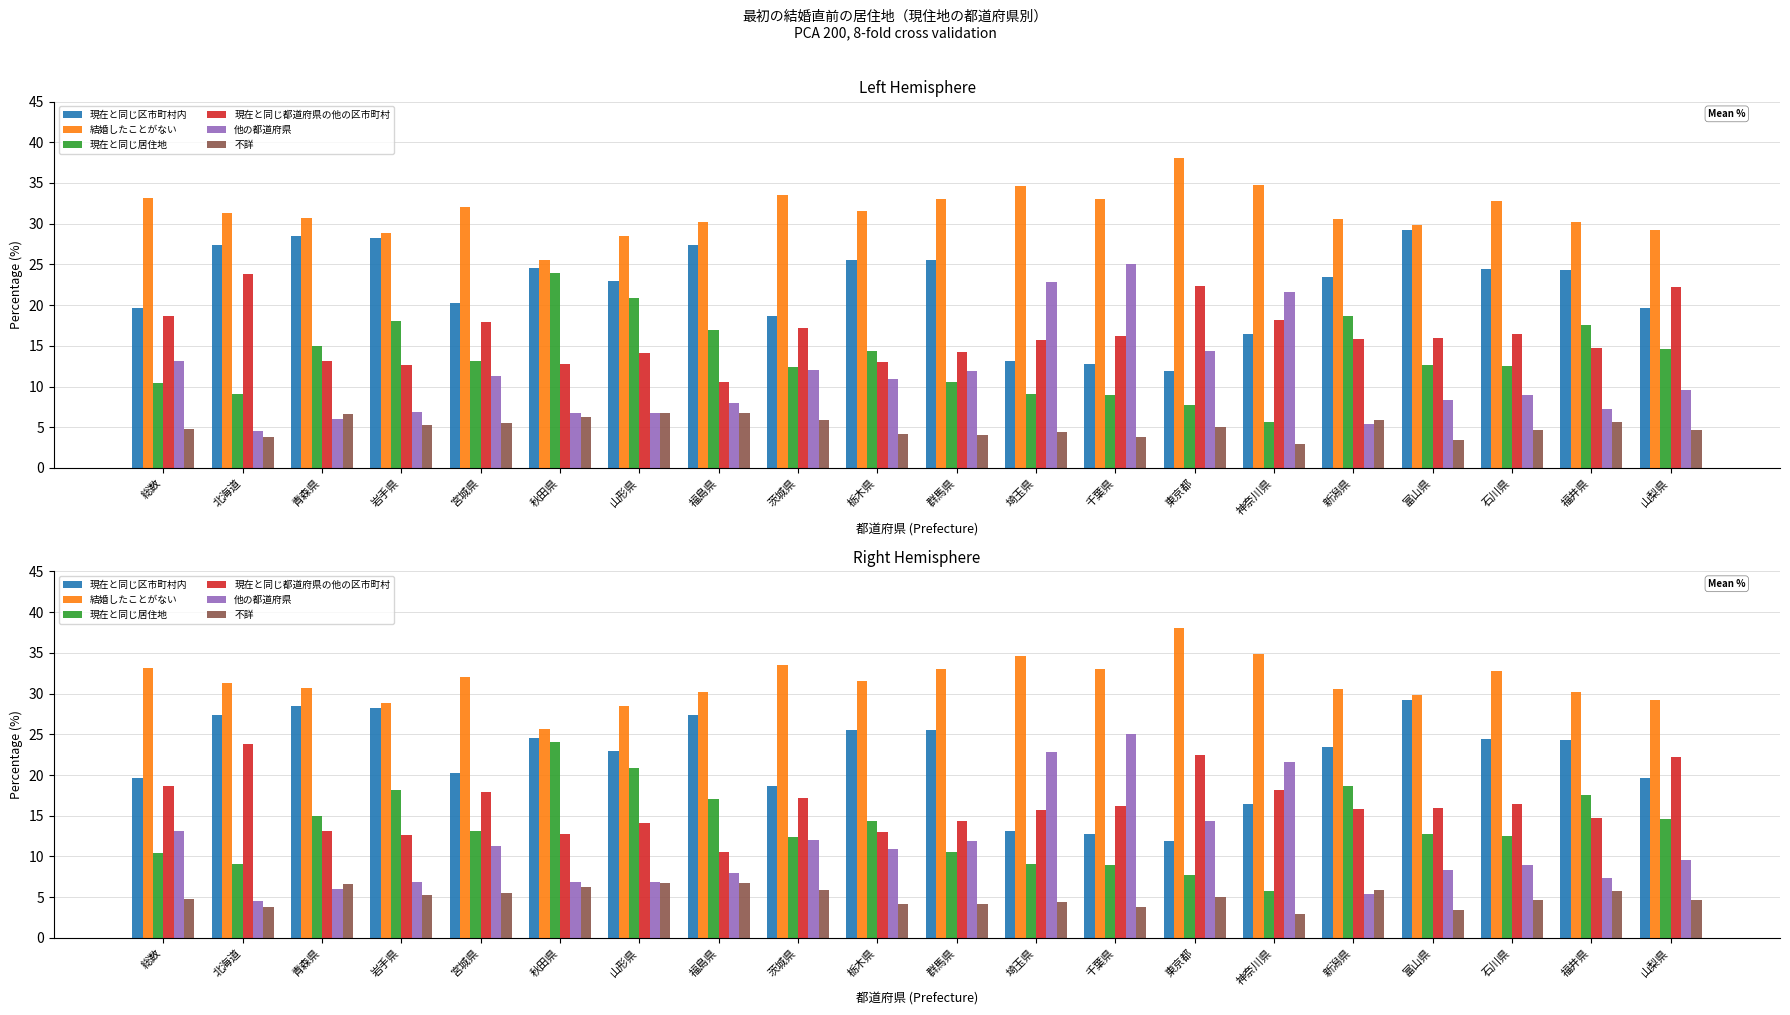

How many values in the 現在と同じ居住地 series are below 13?

10